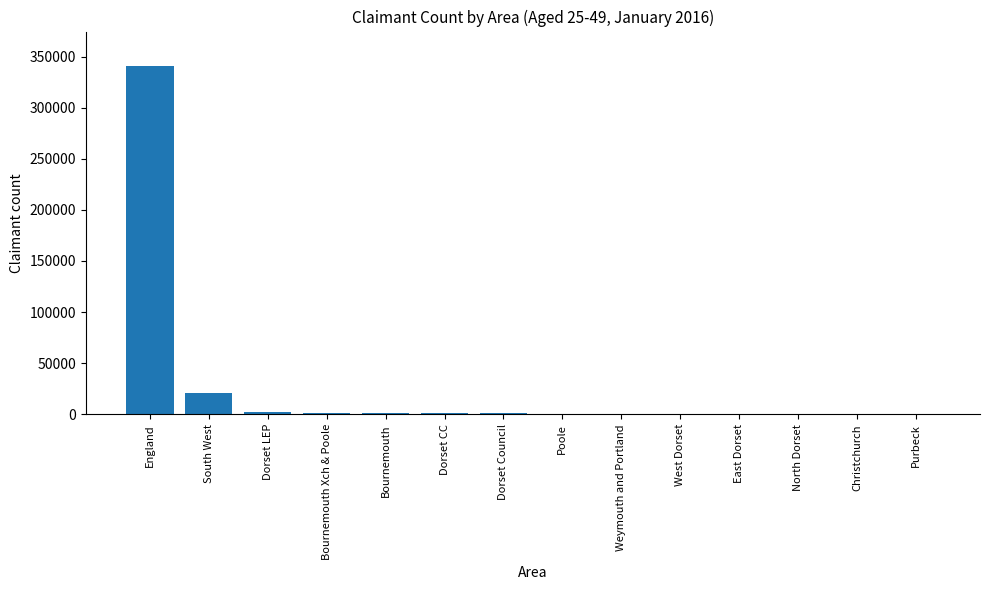

Which category has the highest value across all series?

England